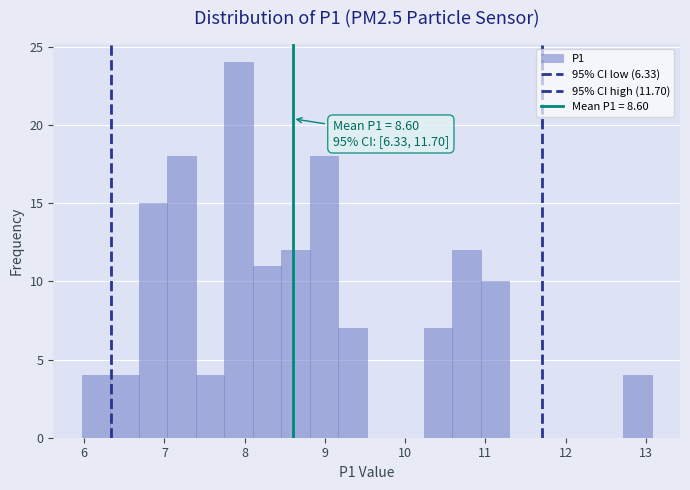

Around what value on the x-axis is the tallest bar? Give the approximate position of its centre, as read against the axis.

7.9